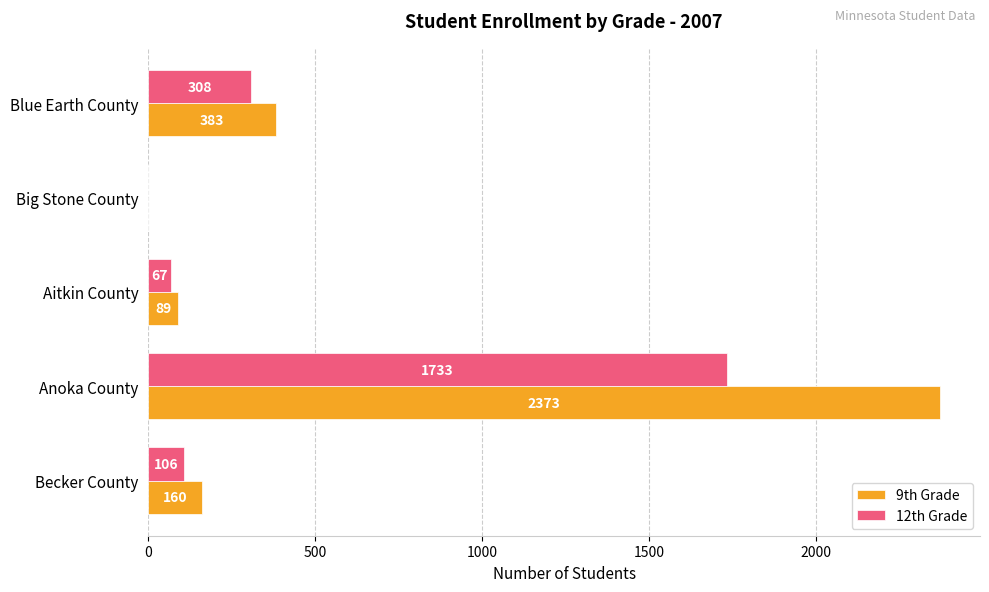

Which series has the widest spread of values?

9th Grade